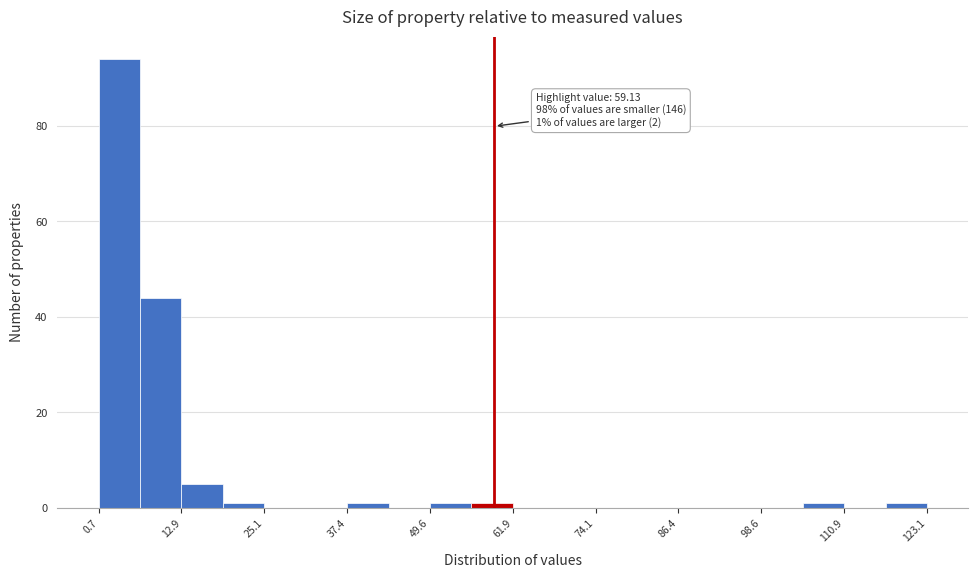

Around what value on the x-axis is the tallest bar? Give the approximate position of its centre, as read against the axis.

4